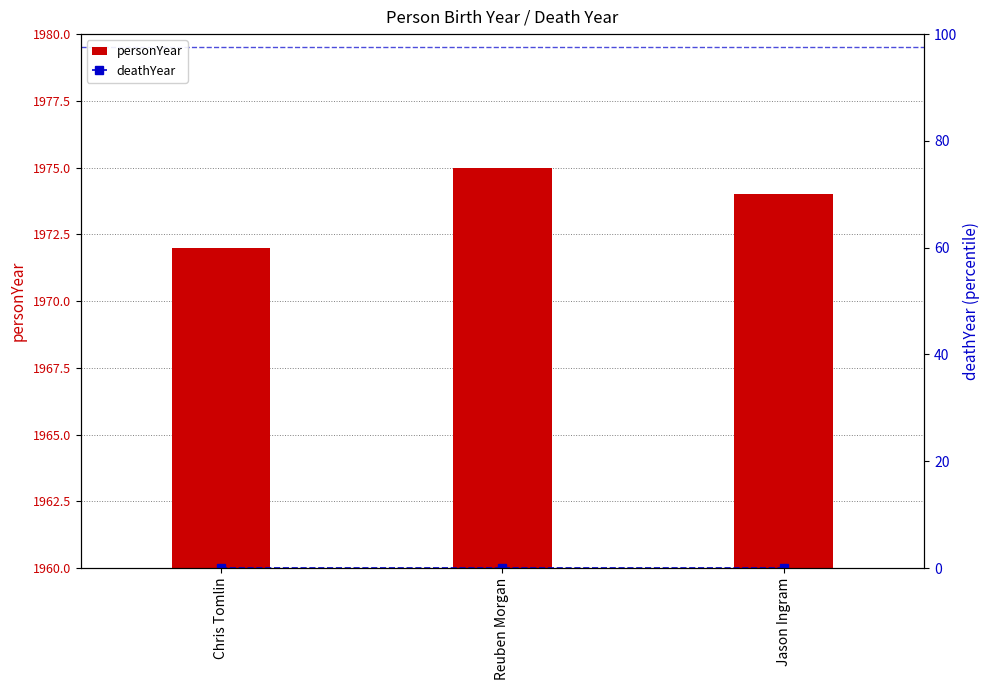

Reading left to right, list all the values displayed in this chart.

personYear: 1972	1975	1974
deathYear: 0	0	0